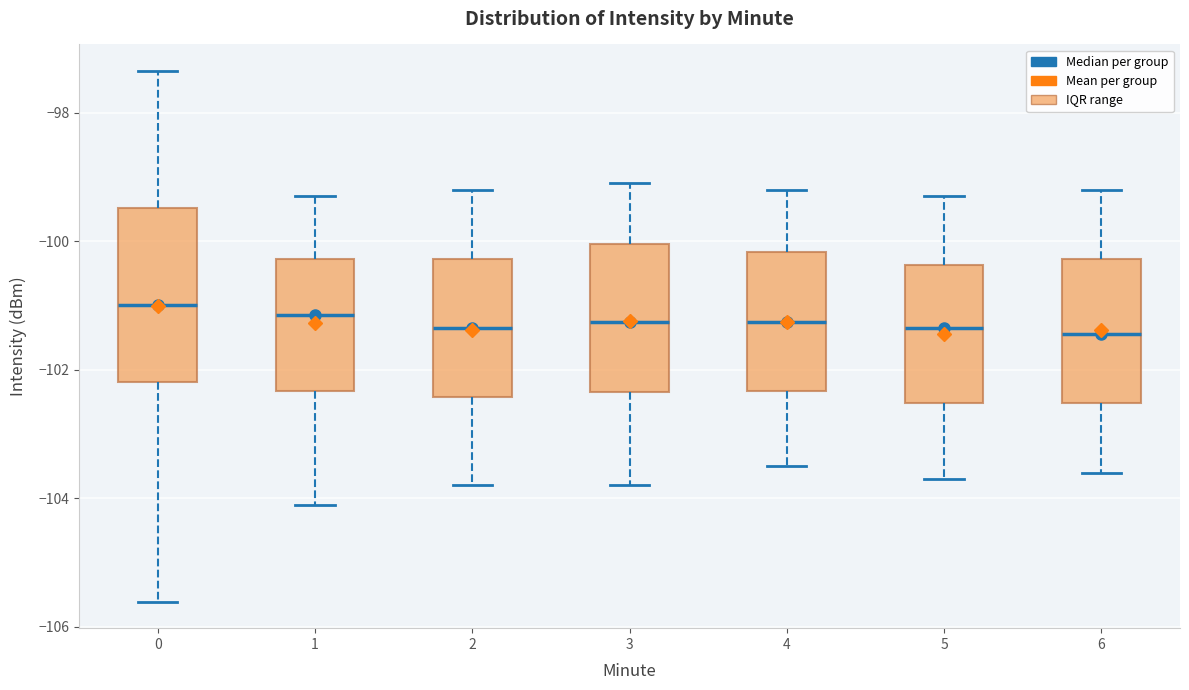

Which box is the tallest, from its lower edge to its upper edge?

0